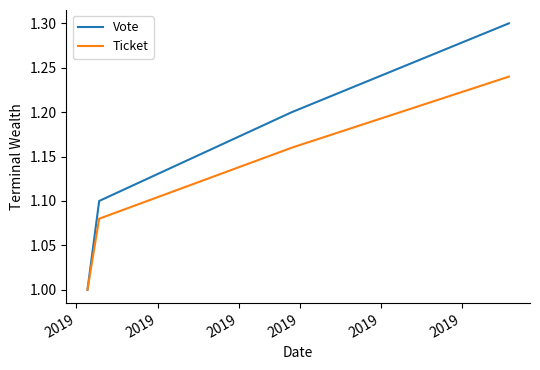

Which series has the widest spread of values?

Vote